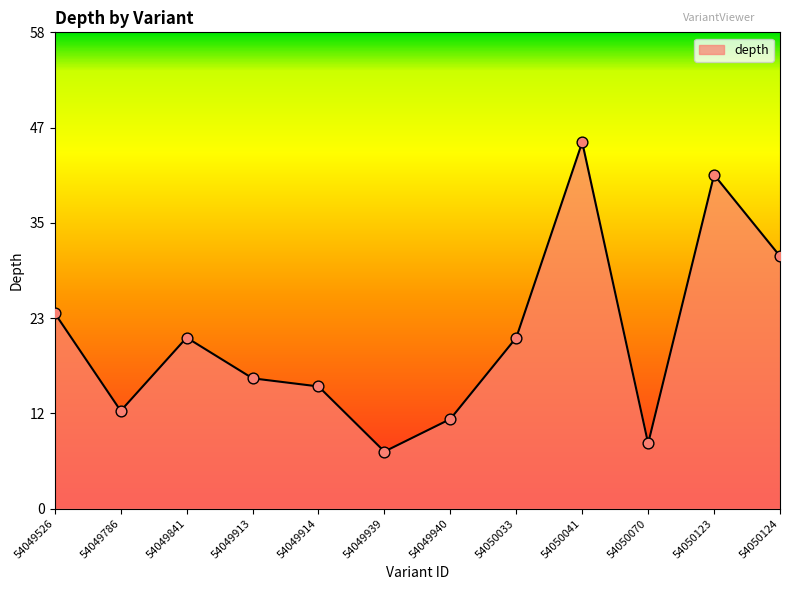

What is the ratio of the value at 54049526 to the value at 54050123?

0.6